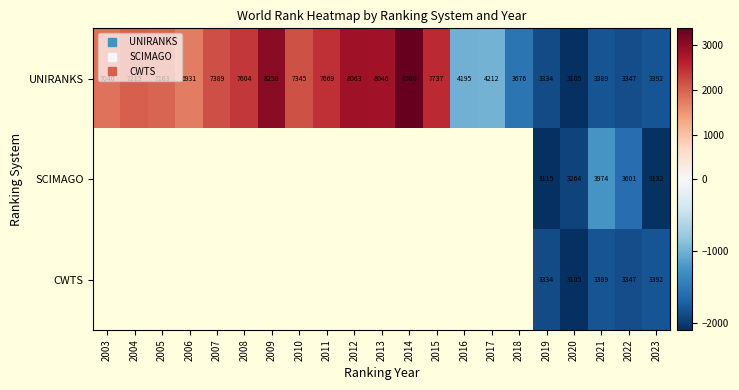

Which series has the largest range (max minus min)?

UNIRANKS